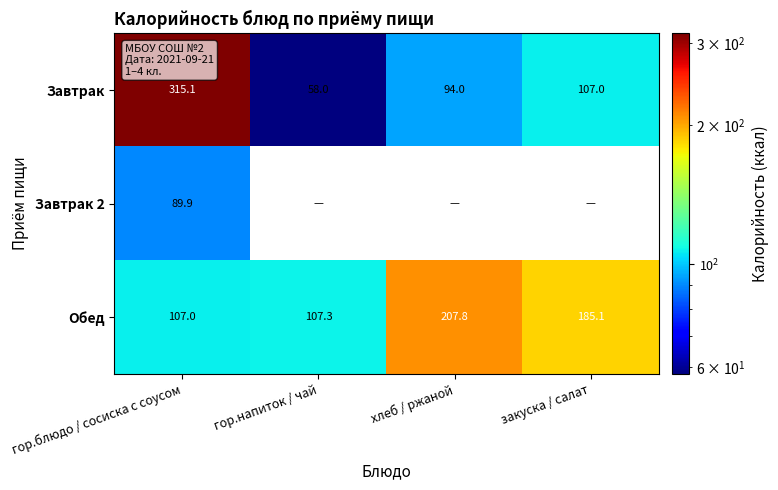

How many data points in Завтрак are less than 107?

2